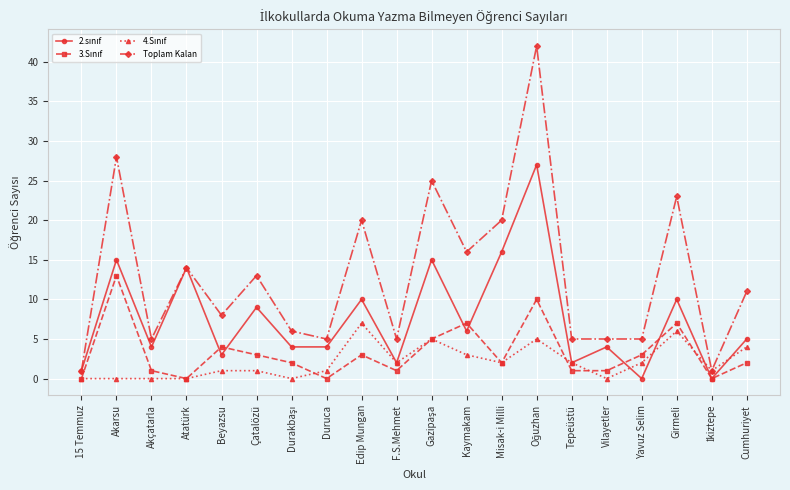

What is the difference between the maximum and minimum values in the Toplam Kalan series?

41